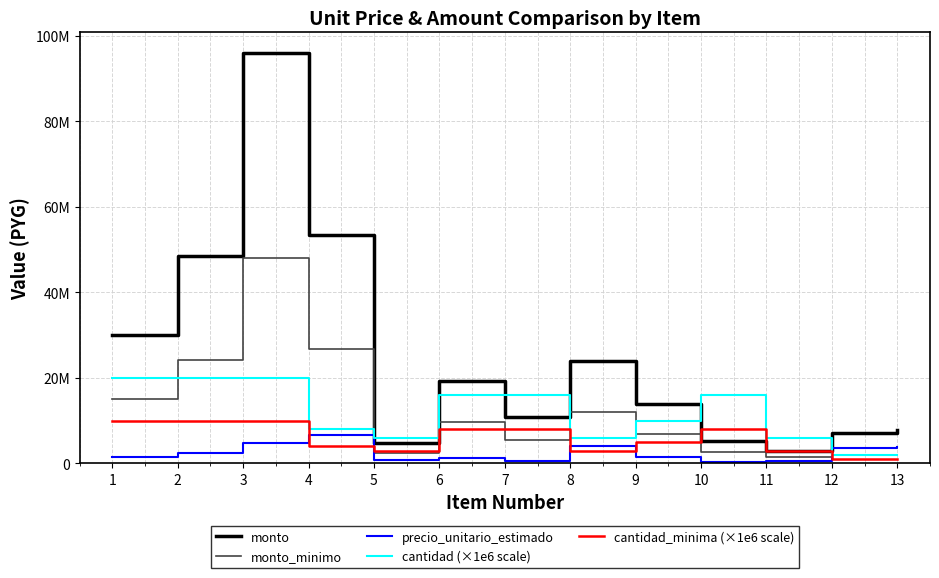

In monto_minimo, how many points are lower than both neighbors (excluding endpoints)?

3